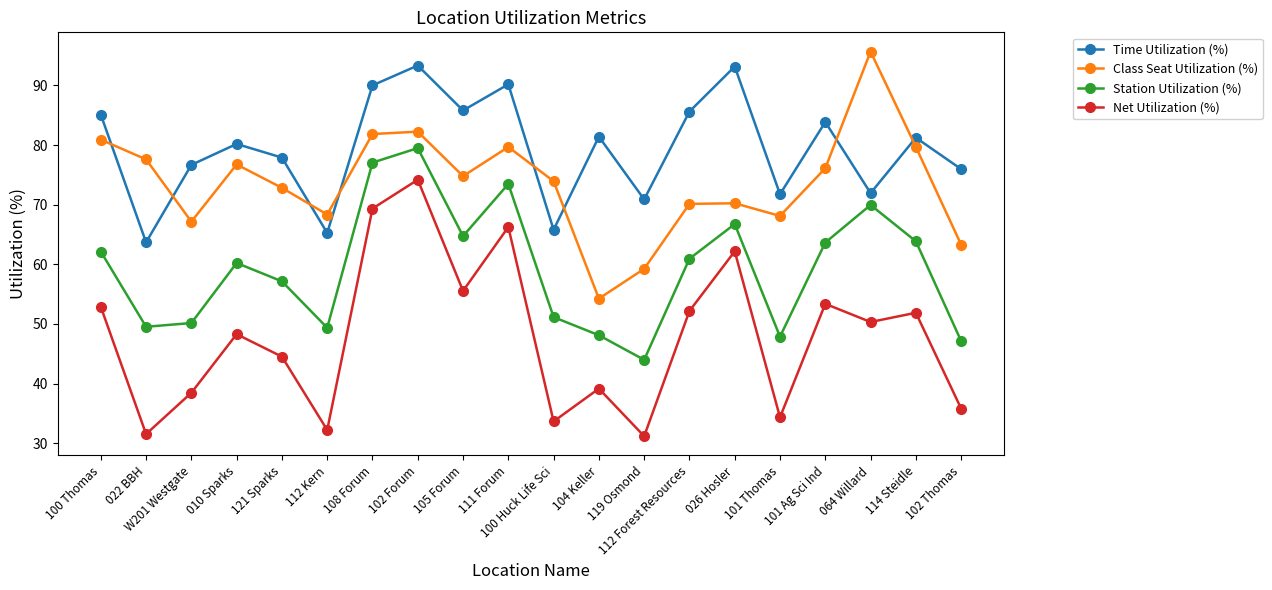

True or false: Time Utilization (%) and Net Utilization (%) cross at least once.

False